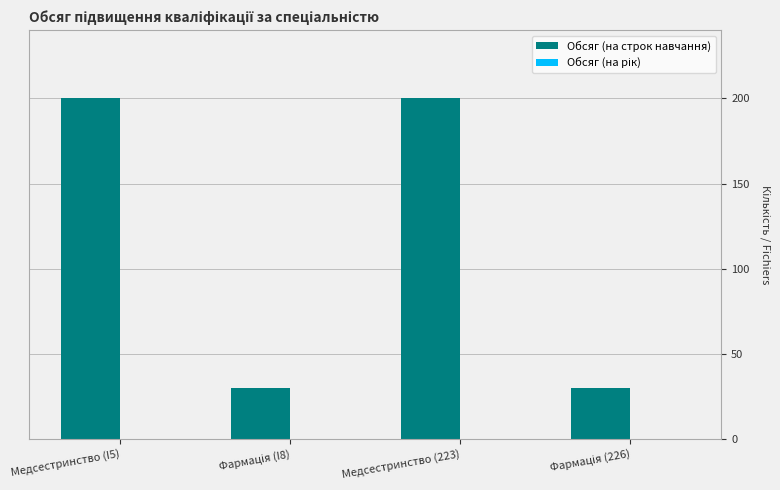

What is the average value?

115